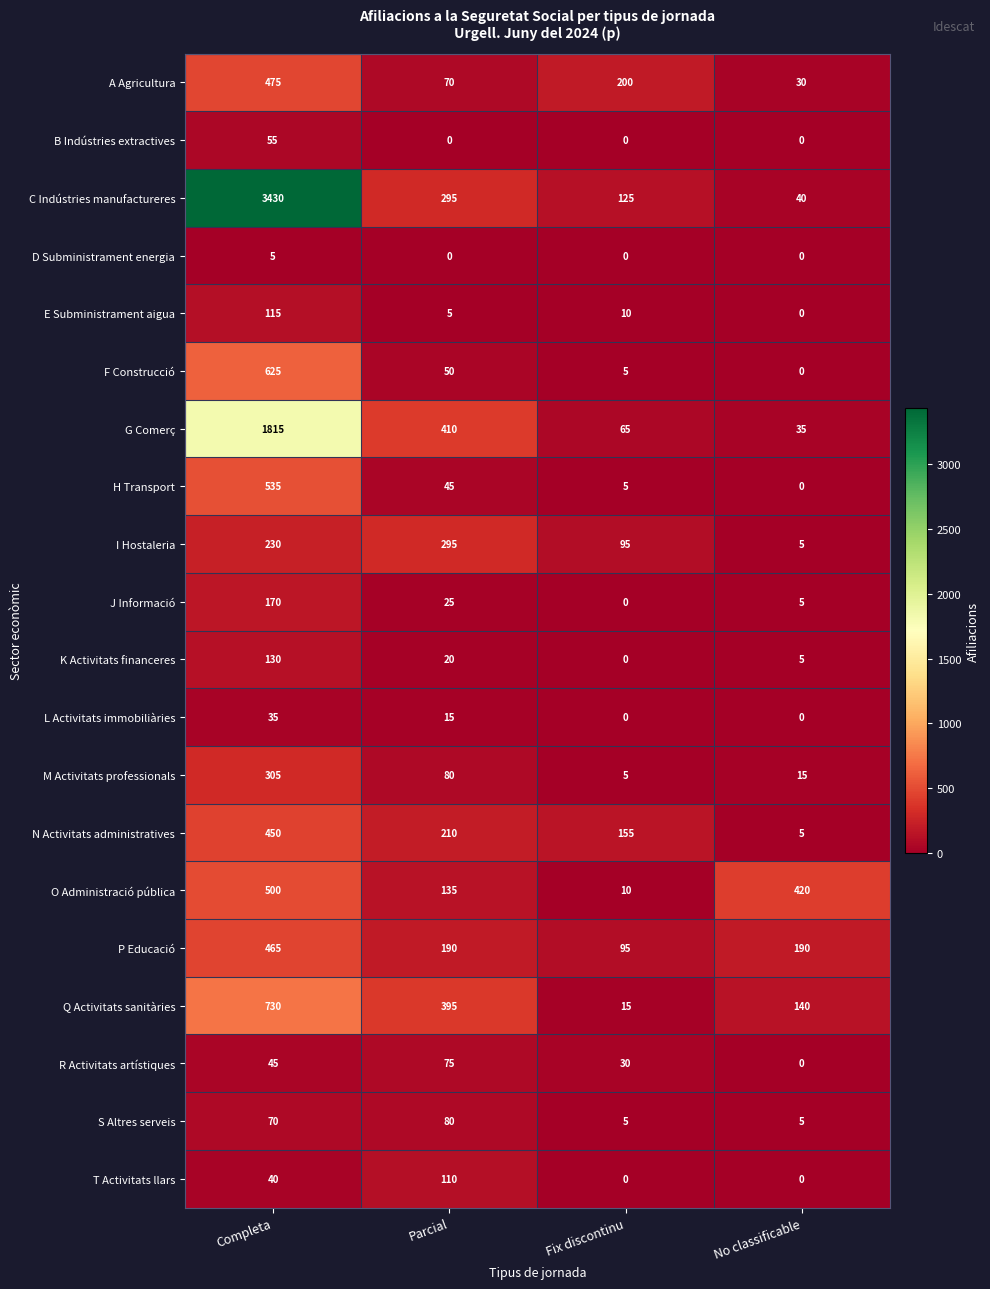

What is the difference between the L Activitats immobiliàries values at Parcial and Completa?

20